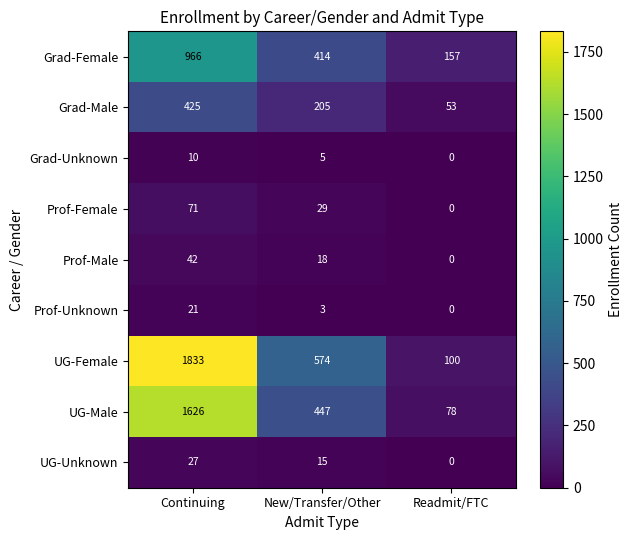

At how many categories does at least one series exceed 722?

1